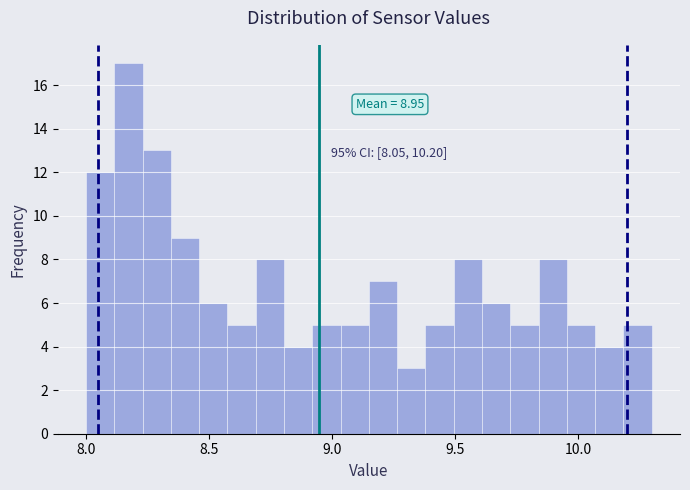

Around what value on the x-axis is the tallest bar? Give the approximate position of its centre, as read against the axis.

8.15